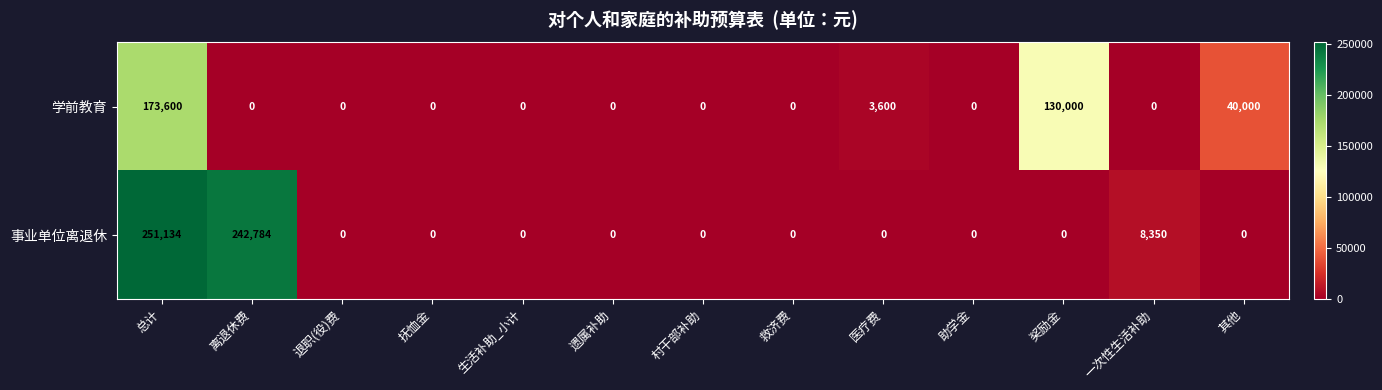

Count the number of data series in this chart.

2